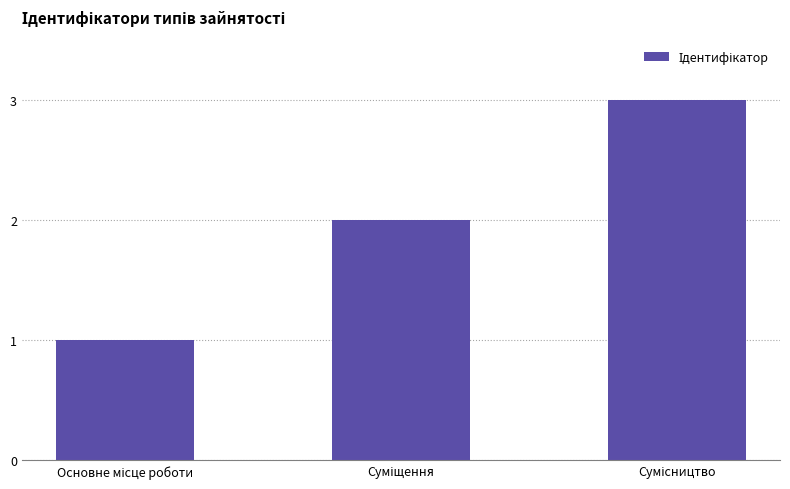

What is the maximum value shown in the chart?

3